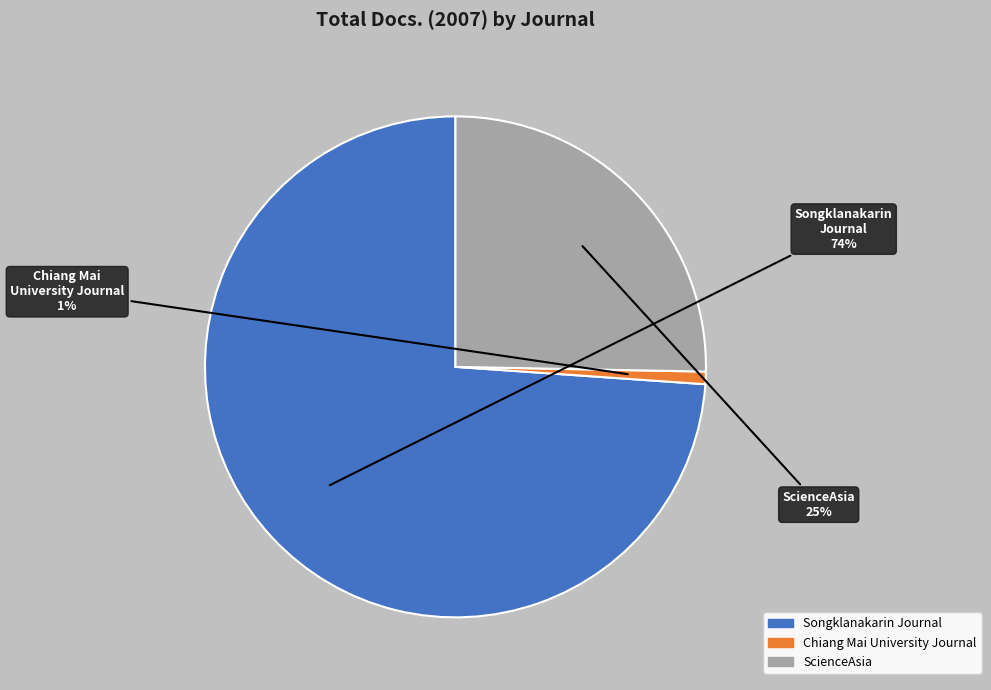

To the nearest percent, what is the average slice percentage?

33%